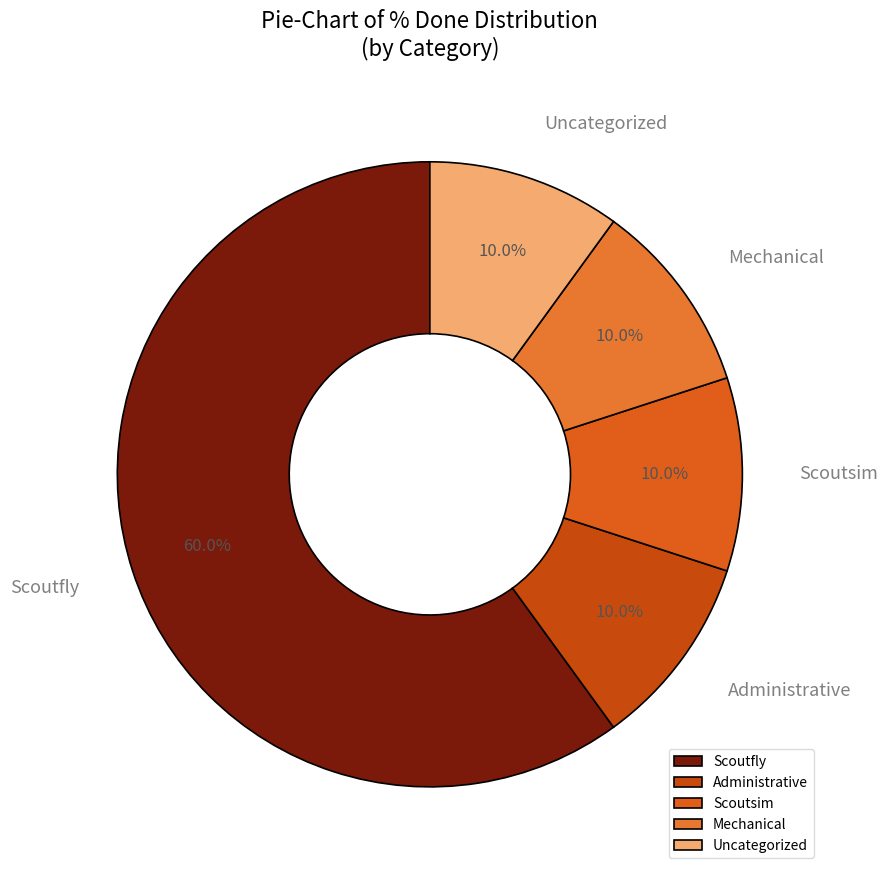

Which category has the biggest portion of the pie?

Scoutfly